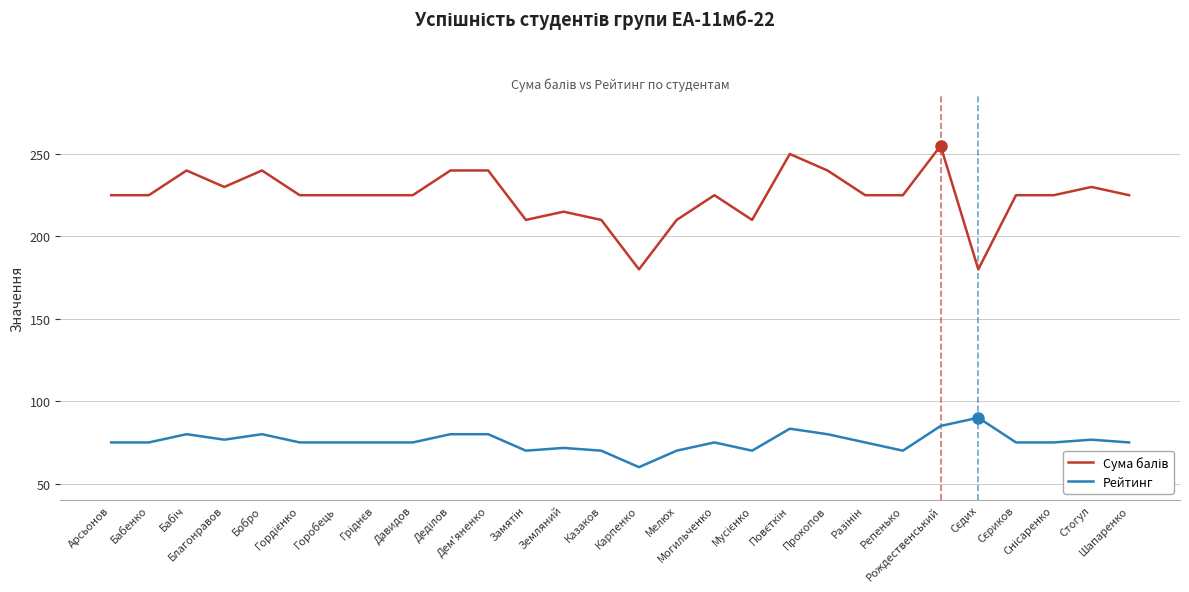

What is the difference between the highest and lowest values at Мелюх?

140.0